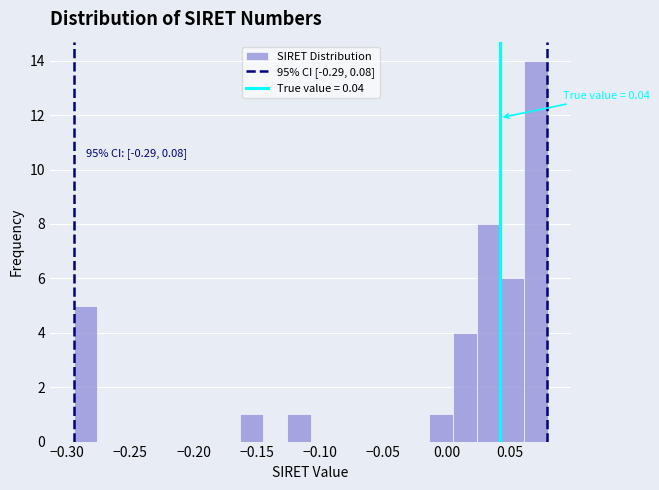

Around what value on the x-axis is the tallest bar? Give the approximate position of its centre, as read against the axis.

0.070